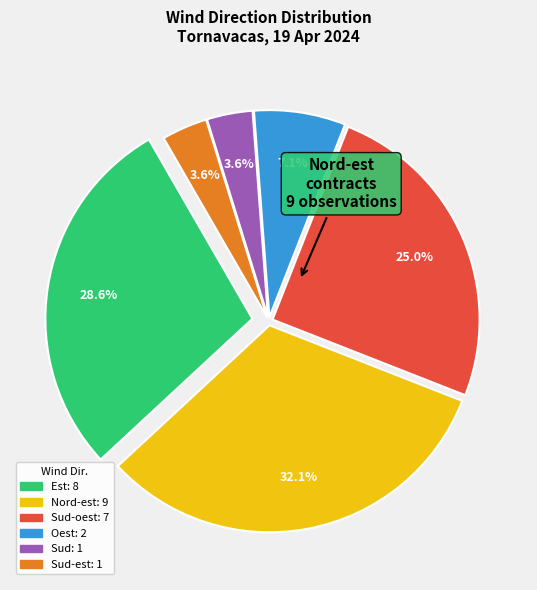

Does any single category account for the majority?

No